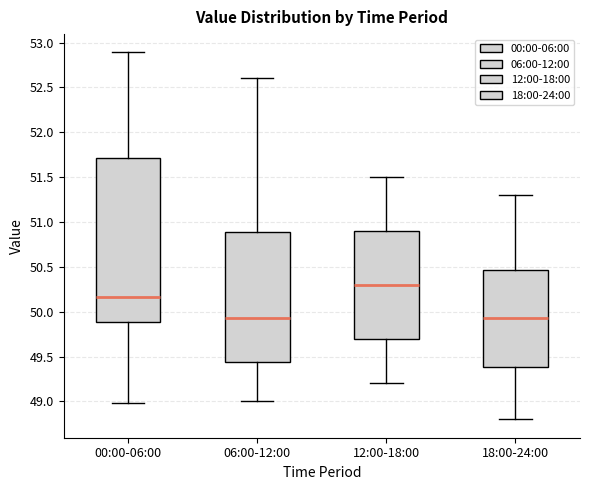

Reading left to right, read every box against the y-axis: the position of its median line, the range the box covers, and the ends of its whiskers. The values are not printed on the chart, so give them approximately, as read against the axis.

00:00-06:00: median 50.15, box 49.90 to 51.70, whiskers 49.00 to 52.90
06:00-12:00: median 49.95, box 49.45 to 50.90, whiskers 49.00 to 52.60
12:00-18:00: median 50.30, box 49.70 to 50.90, whiskers 49.20 to 51.50
18:00-24:00: median 49.95, box 49.40 to 50.45, whiskers 48.80 to 51.30